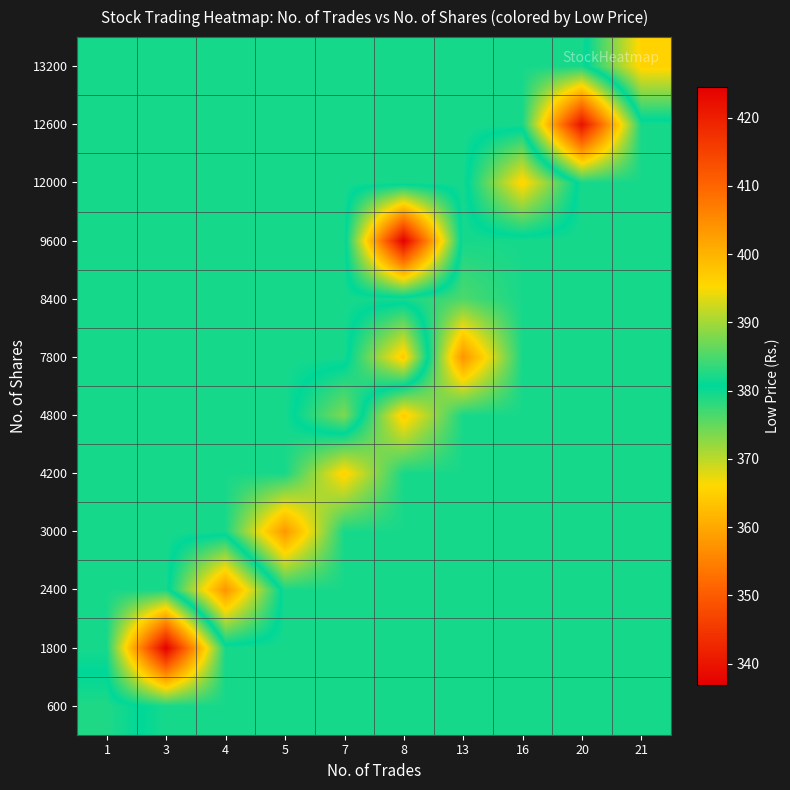

Reading left to right, extract all data points from this chart.

600: 1=382.5	3=379.4	4=379.4	5=379.4	7=379.4	8=379.4	13=379.4	16=379.4	20=379.4	21=379.4
1800: 1=379.4	3=336.9	4=379.4	5=379.4	7=379.4	8=379.4	13=379.4	16=379.4	20=379.4	21=379.4
2400: 1=379.4	3=379.4	4=403.9	5=379.4	7=379.4	8=379.4	13=379.4	16=379.4	20=379.4	21=379.4
3000: 1=379.4	3=379.4	4=379.4	5=357.9	7=379.4	8=379.4	13=379.4	16=379.4	20=379.4	21=379.4
4200: 1=379.4	3=379.4	4=379.4	5=379.4	7=365.1	8=379.4	13=379.4	16=379.4	20=379.4	21=379.4
4800: 1=379.4	3=379.4	4=379.4	5=379.4	7=387.9	8=364.4	13=379.4	16=379.4	20=379.4	21=379.4
7800: 1=379.4	3=379.4	4=379.4	5=379.4	7=379.4	8=397.2	13=357.4	16=379.4	20=379.4	21=379.4
8400: 1=379.4	3=379.4	4=379.4	5=379.4	7=379.4	8=379.4	13=376.2	16=379.4	20=379.4	21=379.4
9600: 1=379.4	3=379.4	4=379.4	5=379.4	7=379.4	8=424.5	13=379.4	16=379.4	20=379.4	21=379.4
12000: 1=379.4	3=379.4	4=379.4	5=379.4	7=379.4	8=379.4	13=379.4	16=396.1	20=379.4	21=379.4
12600: 1=379.4	3=379.4	4=379.4	5=379.4	7=379.4	8=379.4	13=379.4	16=379.4	20=339.4	21=379.4
13200: 1=379.4	3=379.4	4=379.4	5=379.4	7=379.4	8=379.4	13=379.4	16=379.4	20=379.4	21=396.0